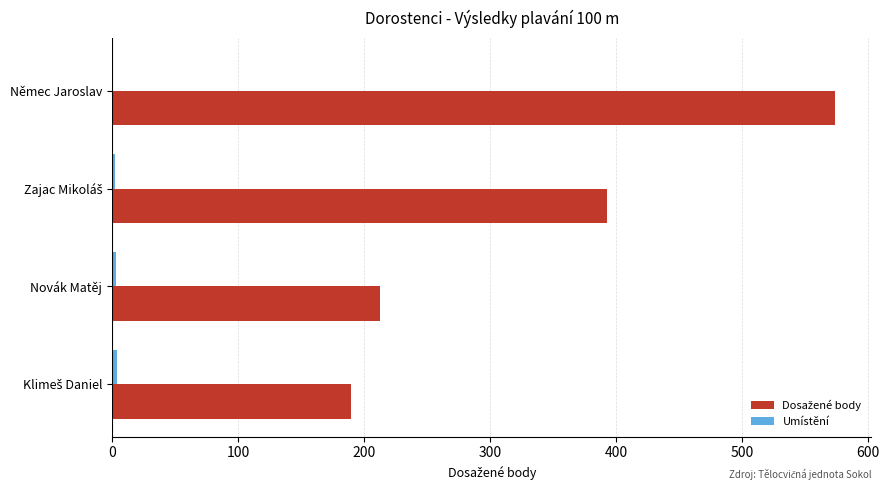

What is the maximum value shown in the chart?

574